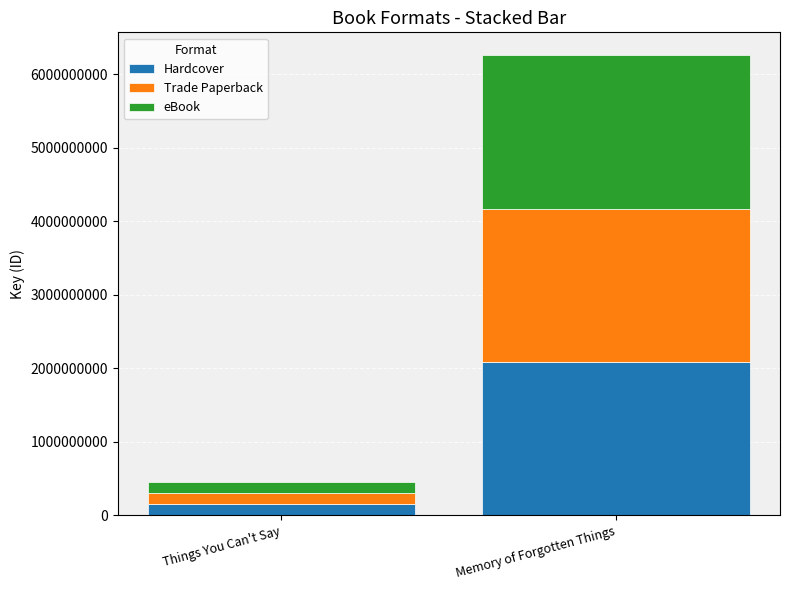

Which category has the lowest value in the Hardcover series?

Things You Can't Say